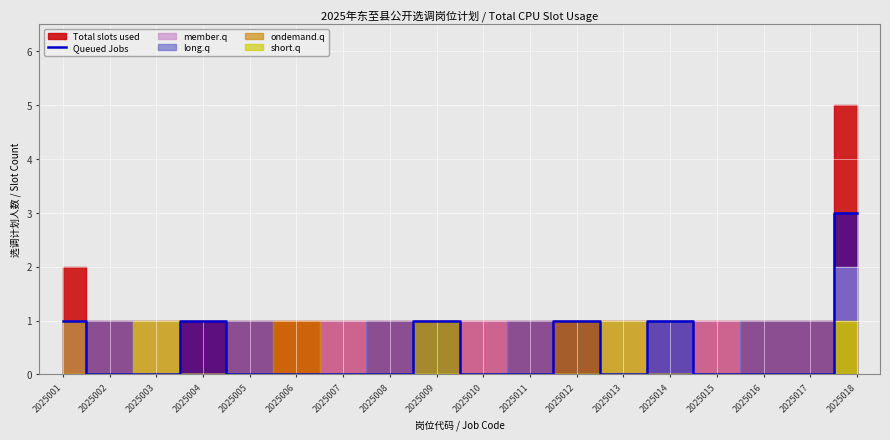

How many points are lower than both their immediate neighbors (excluding endpoints)?

1